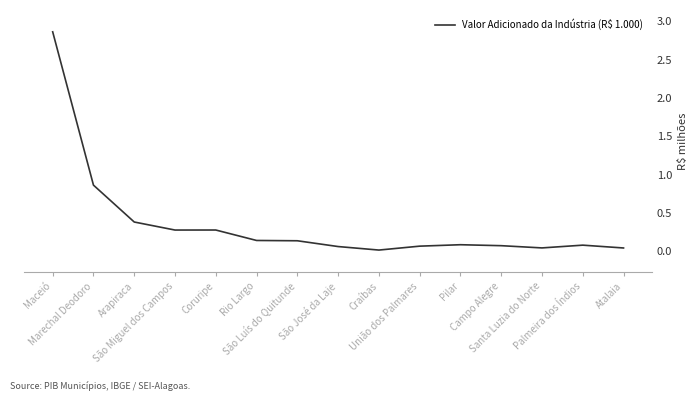

What is the sum of all values?

5.4